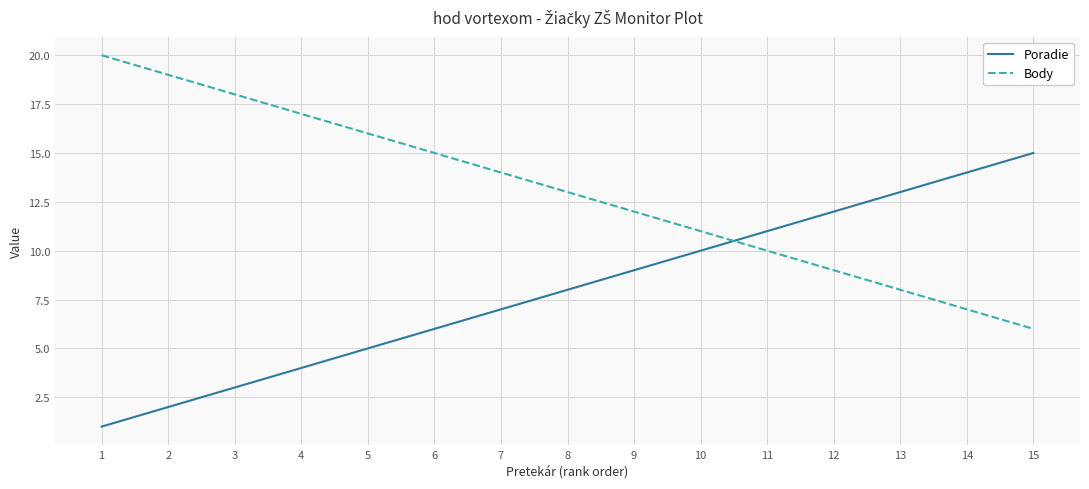

Reading left to right, extract all data points from this chart.

Poradie: 1	2	3	4	5	6	7	8	9	10	11	12	13	14	15
Body: 20	19	18	17	16	15	14	13	12	11	10	9	8	7	6